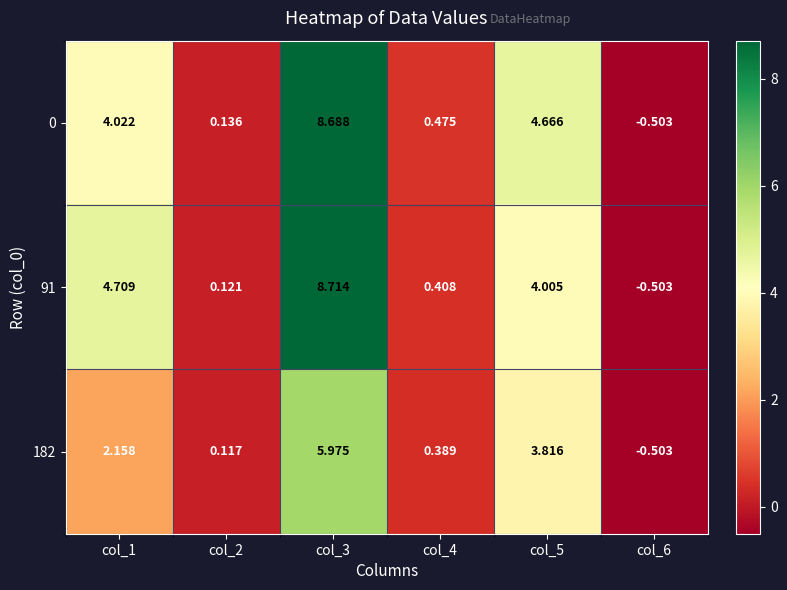

Is the value of 0 at col_1 greater than the value of 182 at col_3?

No